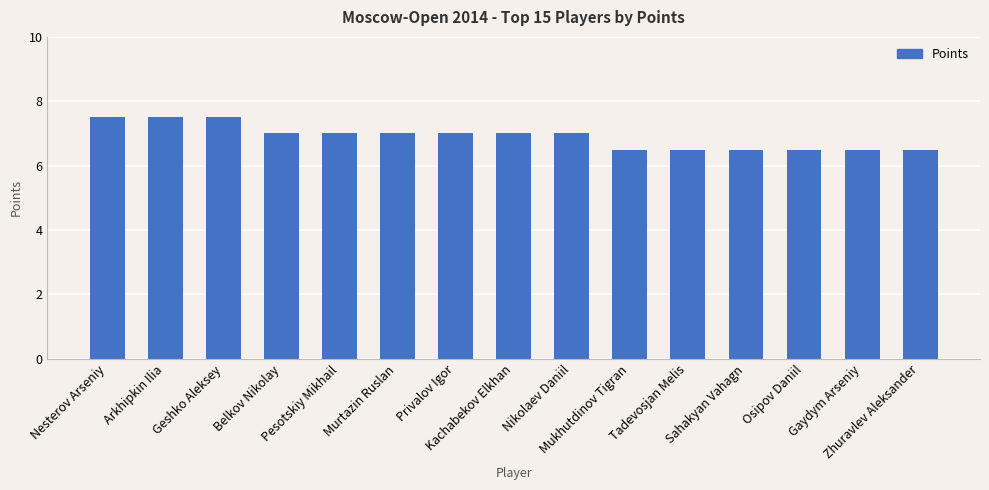

What is the smallest value displayed?

6.5